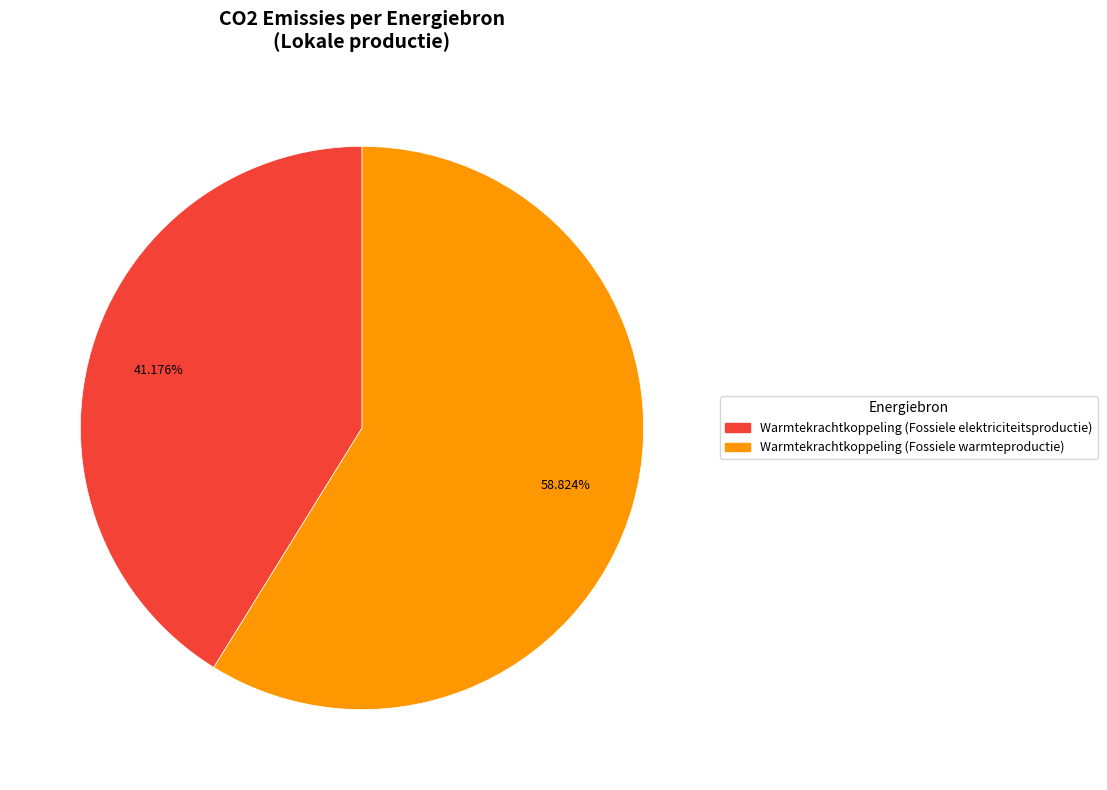

Does any single category account for the majority?

Yes